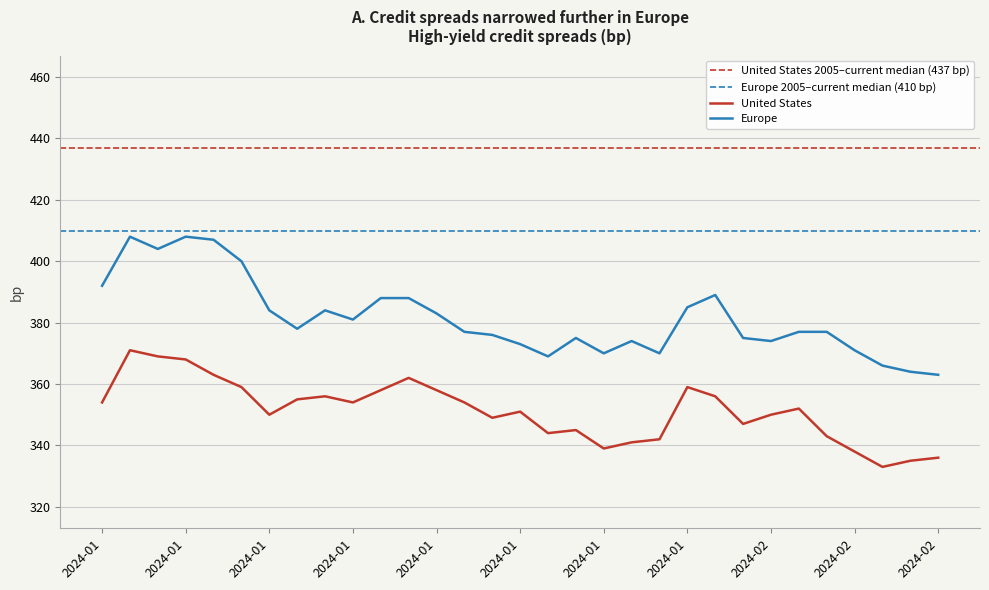

Rank the series at 2024-02-02 from highest to lowest value.

Europe, United States